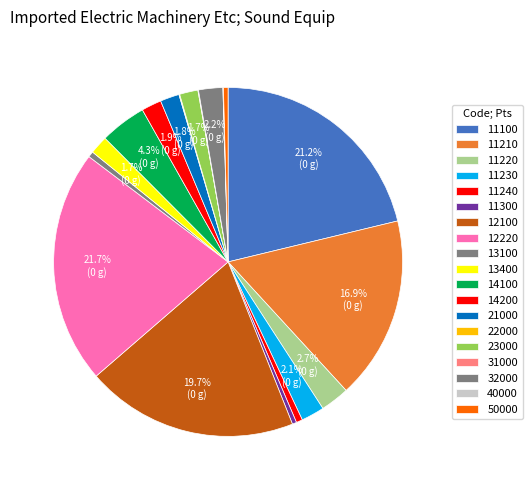

True or false: 50000 accounts for 1% of the total.

True